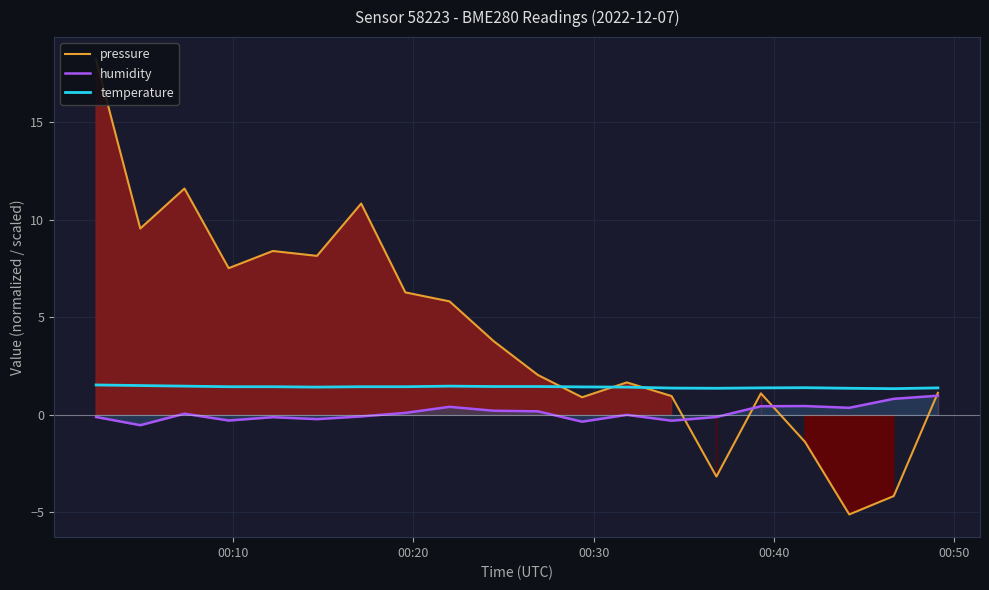

Rank the series by their average value, from highest to lowest.

pressure, temperature, humidity